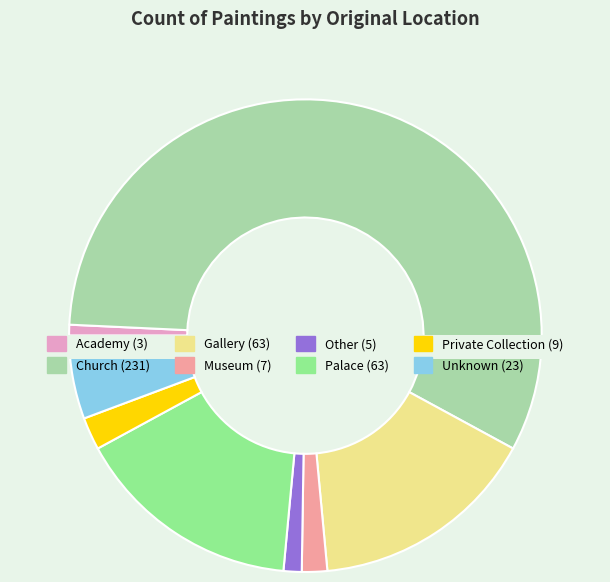

Combined, do Other and Unknown account for over 50%?

No